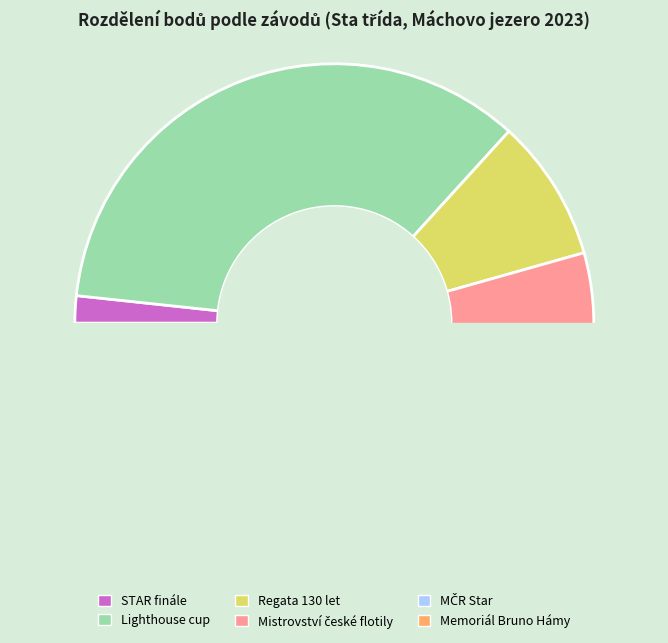

What is the smallest slice in the pie chart?

STAR finále